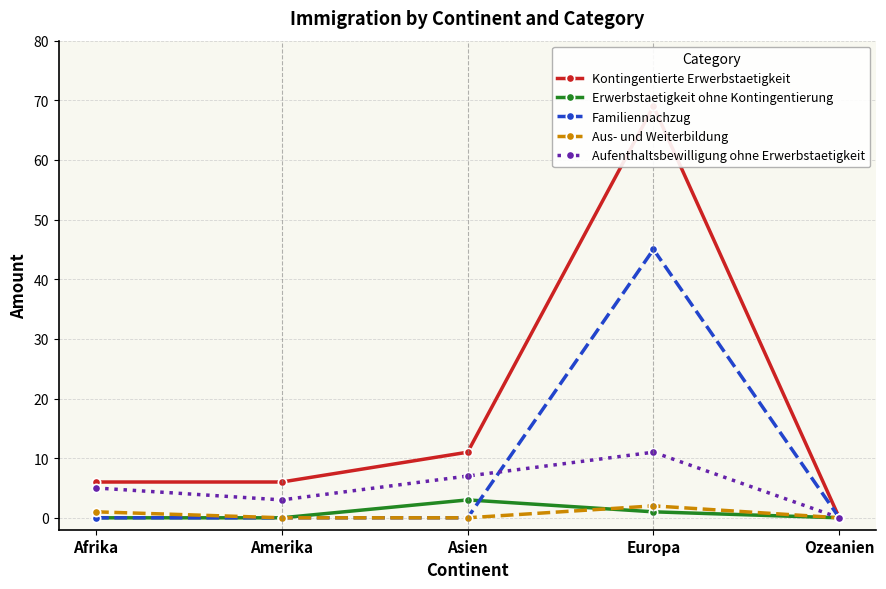

What is the difference between the highest and lowest values at Europa?

68